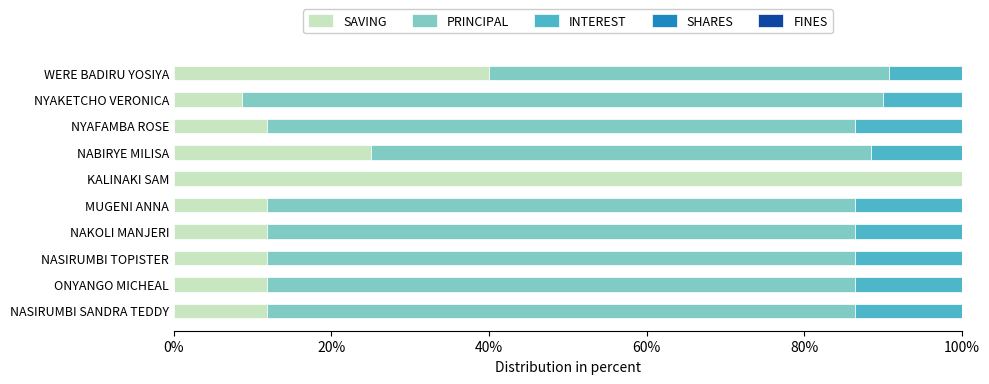

Is it true that SAVING equals 3.6 at NASIRUMBI SANDRA TEDDY?

False